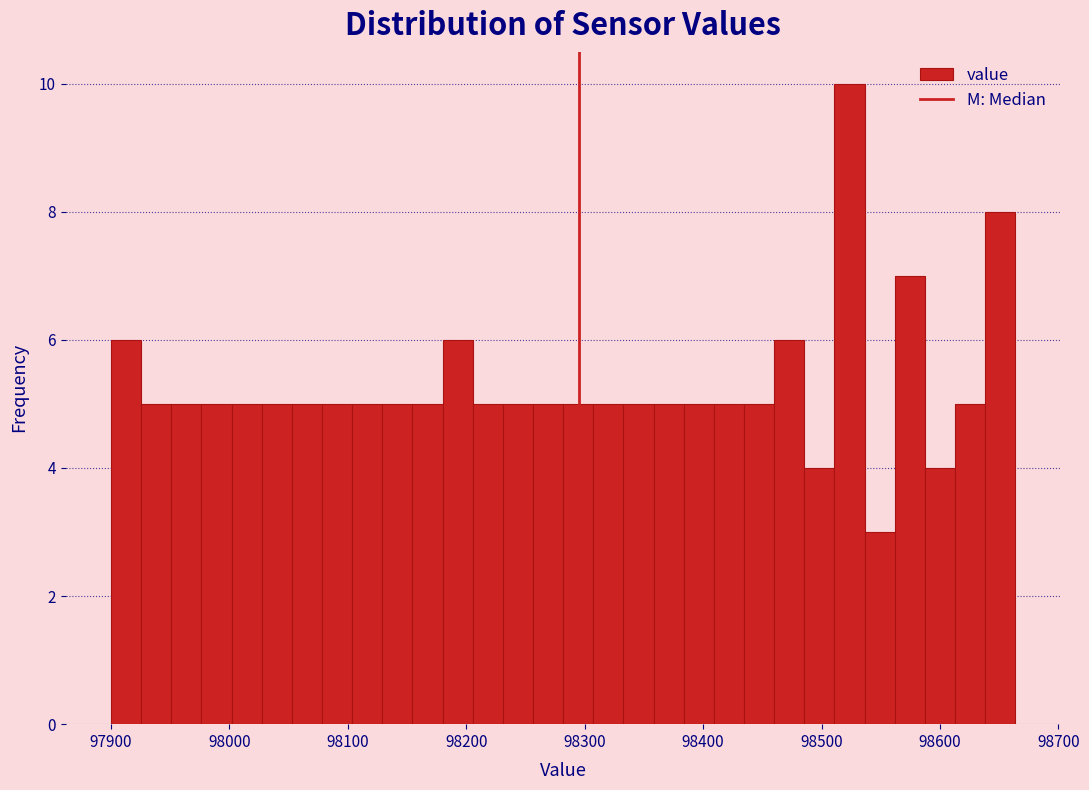

Around what value on the x-axis is the tallest bar? Give the approximate position of its centre, as read against the axis.

98520